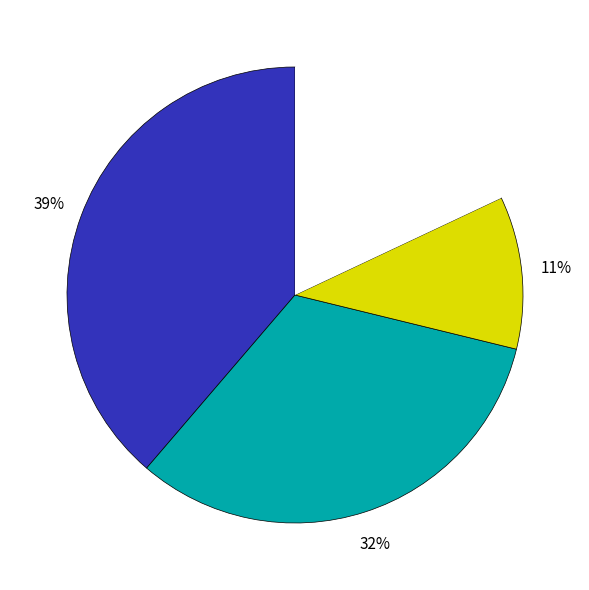

Is there a majority slice in this chart?

No